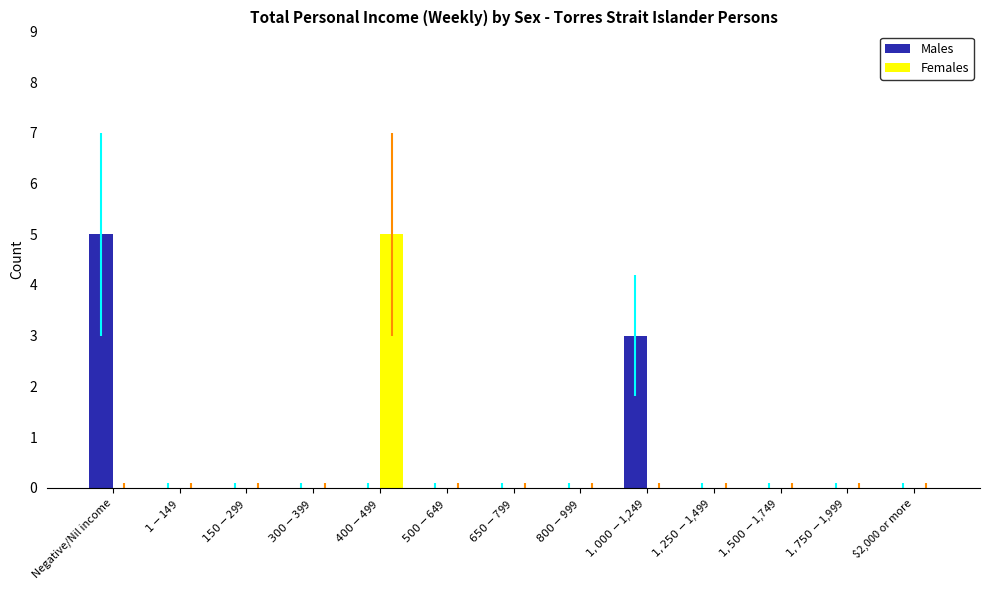

Count the number of data series in this chart.

2